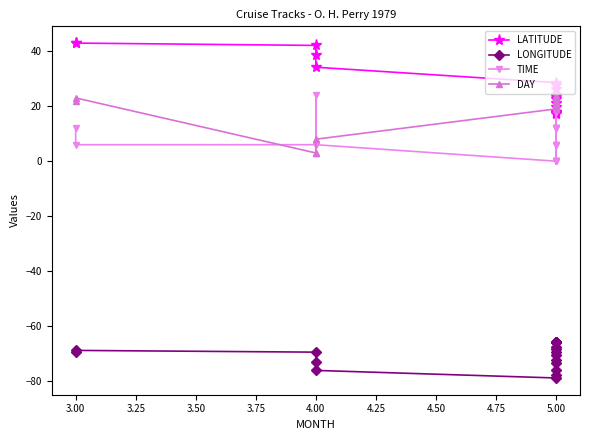

At which label does LONGITUDE first exceed -69?

3.00